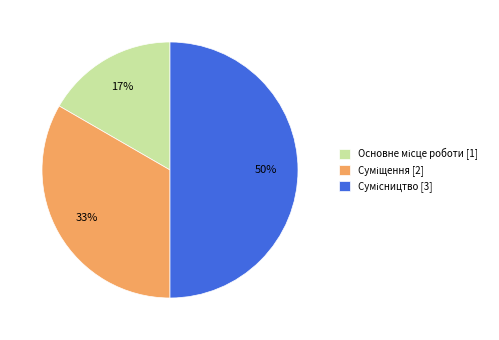

How many slices are in this pie chart?

3